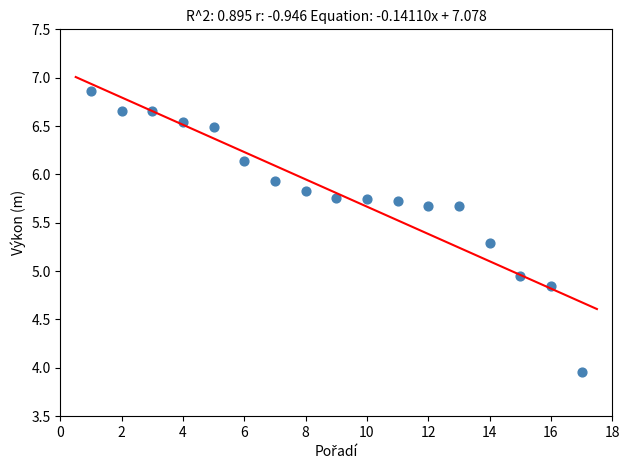

What is the range of Y values (max minus min)?

2.9